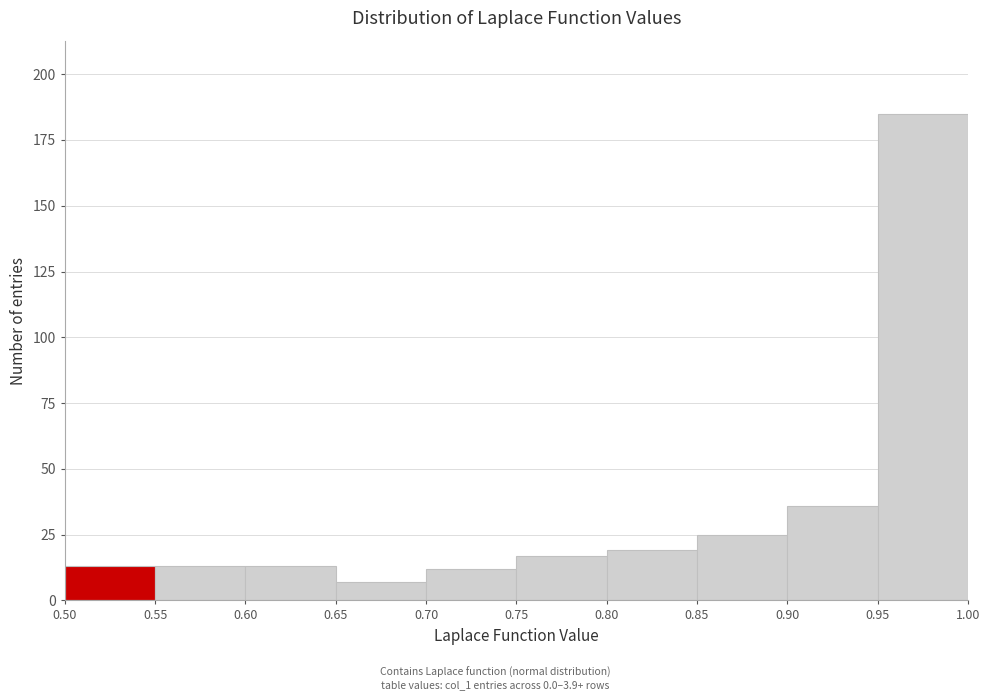

Reading left to right, transcribe this chart: for each bar, give the range it covers on the x-axis and its height. The values are not printed on the chart, so give them approximately, as read against the axis.

0.50 to 0.55: 15
0.55 to 0.60: 15
0.60 to 0.65: 15
0.65 to 0.70: 5
0.70 to 0.75: 10
0.75 to 0.80: 15
0.80 to 0.85: 20
0.85 to 0.90: 25
0.90 to 0.95: 35
0.95 to 1.00: 185